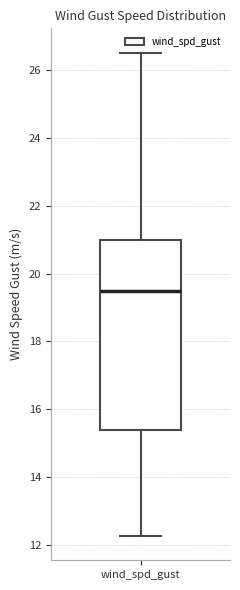

Transcribe this box plot: give where the median line is, the range the box spans, and where the two whiskers end, as read against the y-axis. The values are not printed on the chart, so give them approximately, as read against the axis.

median 19.4, box 15.4 to 21.0, whiskers 12.2 to 26.6